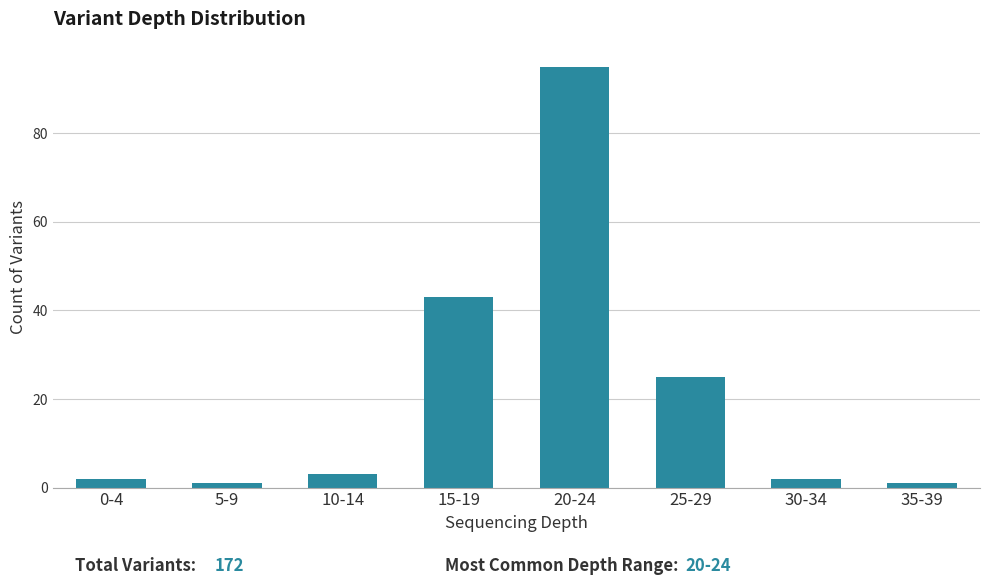

Reading left to right, what are all the values shown in this chart?

2	1	3	43	95	25	2	1